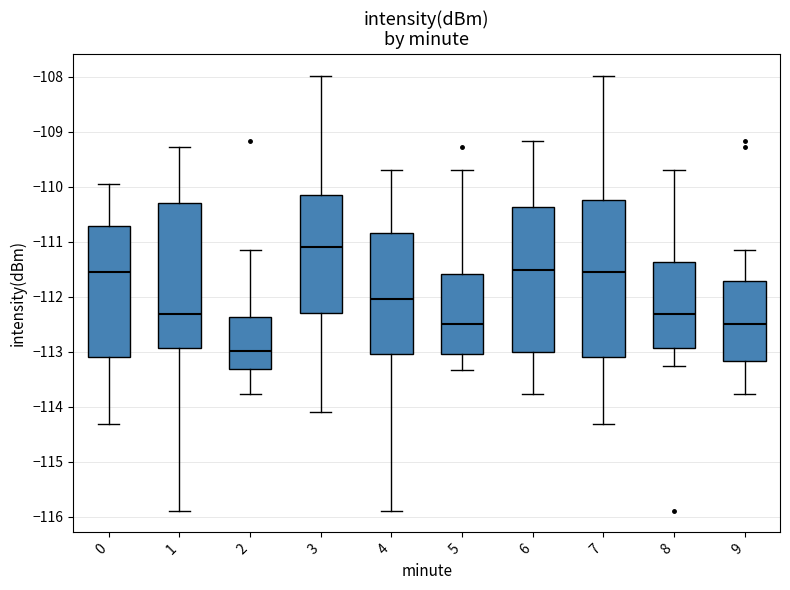

Which box has the lowest median line?

2